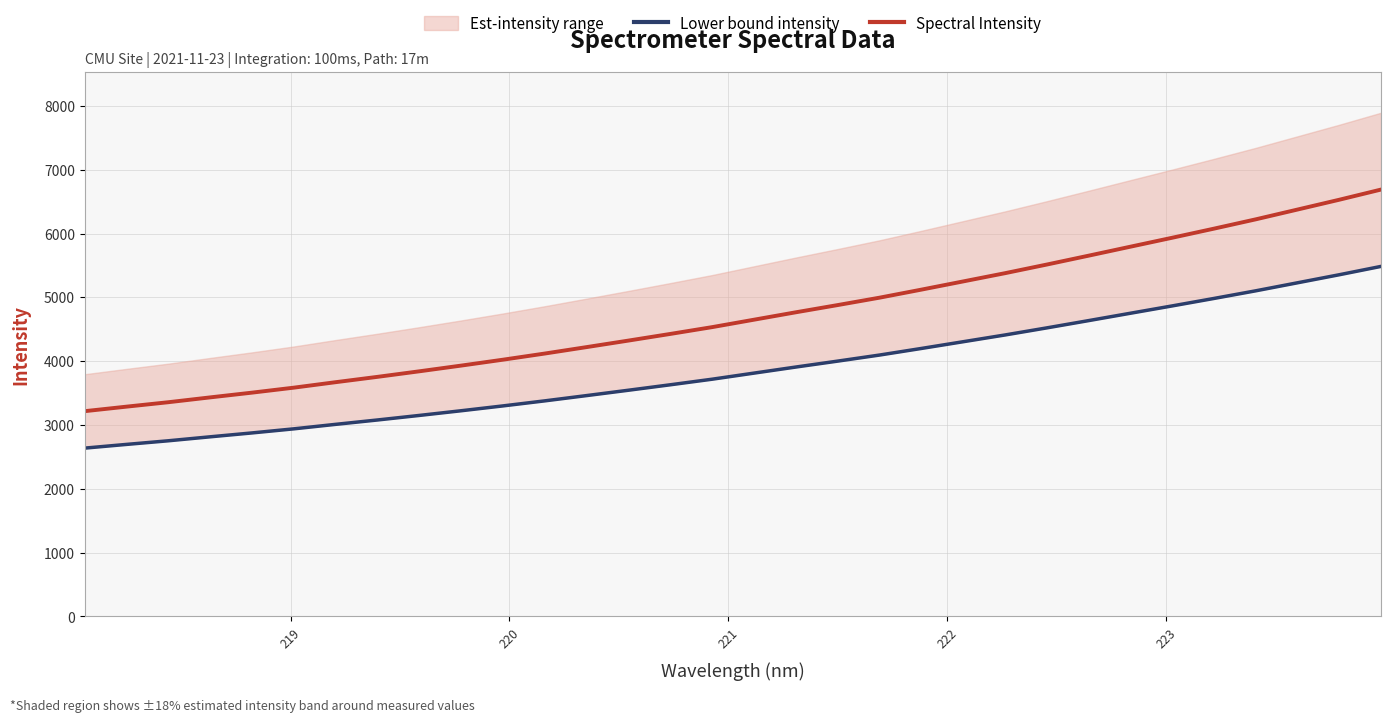

What is the highest value of the Spectral Intensity series?

6688.4